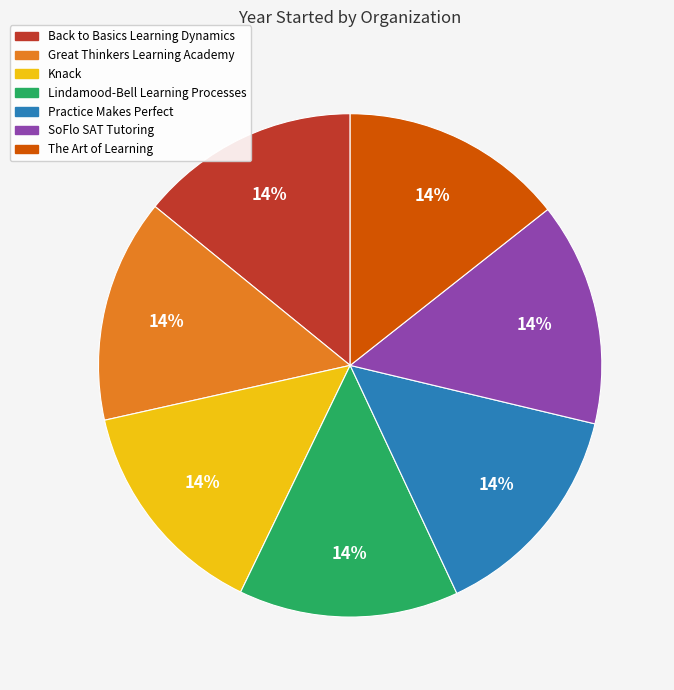

To the nearest percent, what is the average slice percentage?

14%